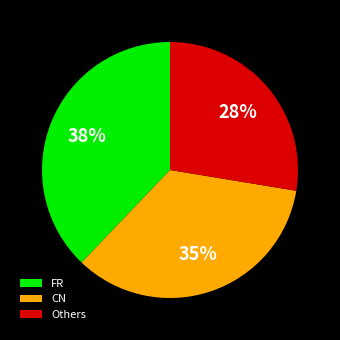

Does CN represent more than half of the total?

No